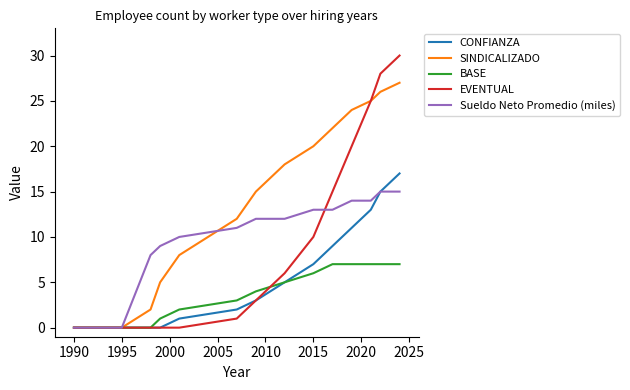

Which series has the largest total across all categories?

SINDICALIZADO